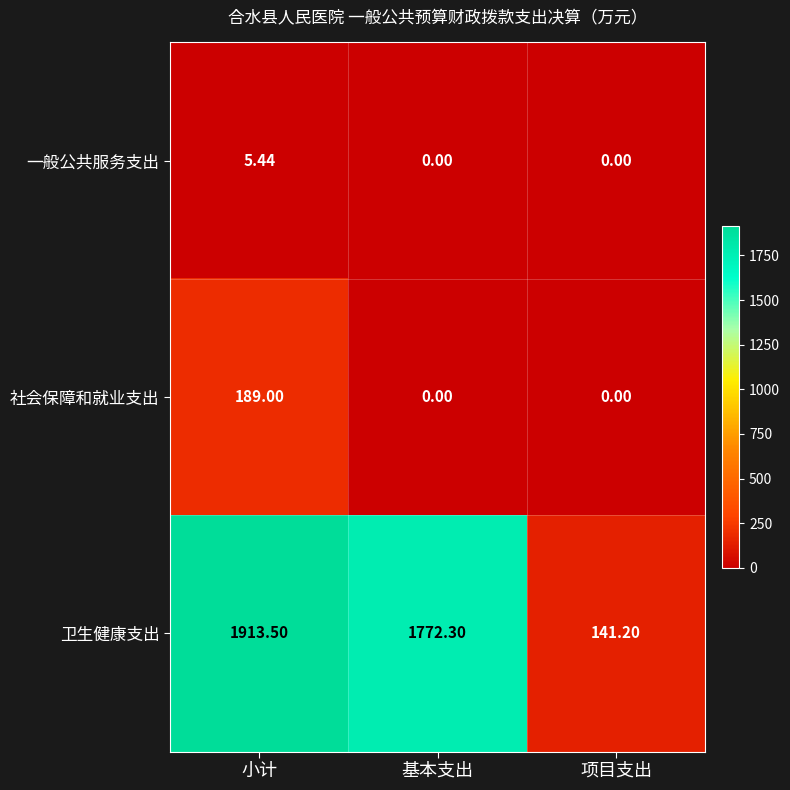

How many categories are shown in the chart?

3